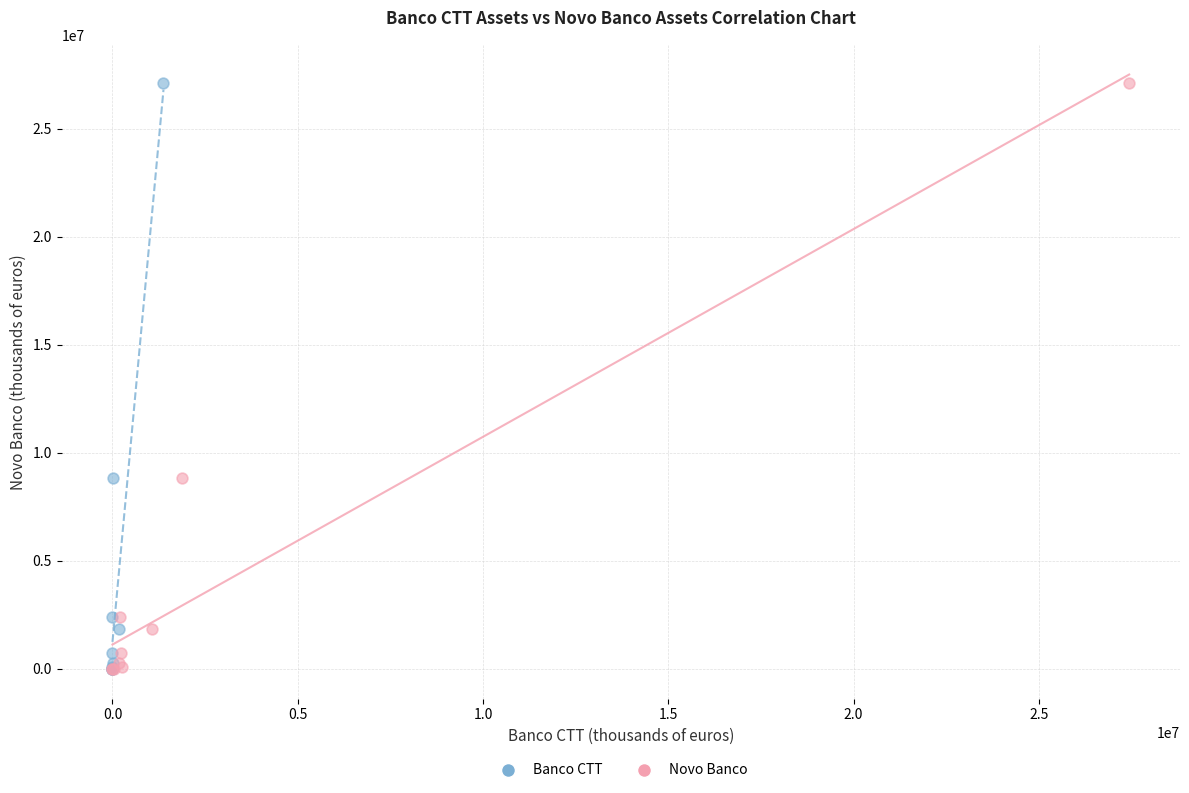

What are all the series names shown in the legend?

Banco CTT, Novo Banco